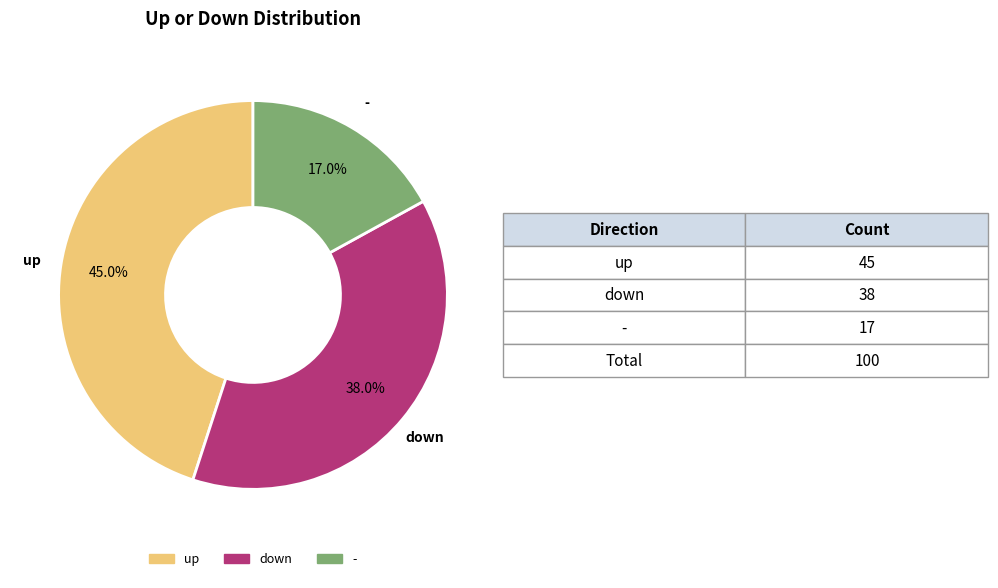

Rank the categories by value from lowest to highest.

-, down, up